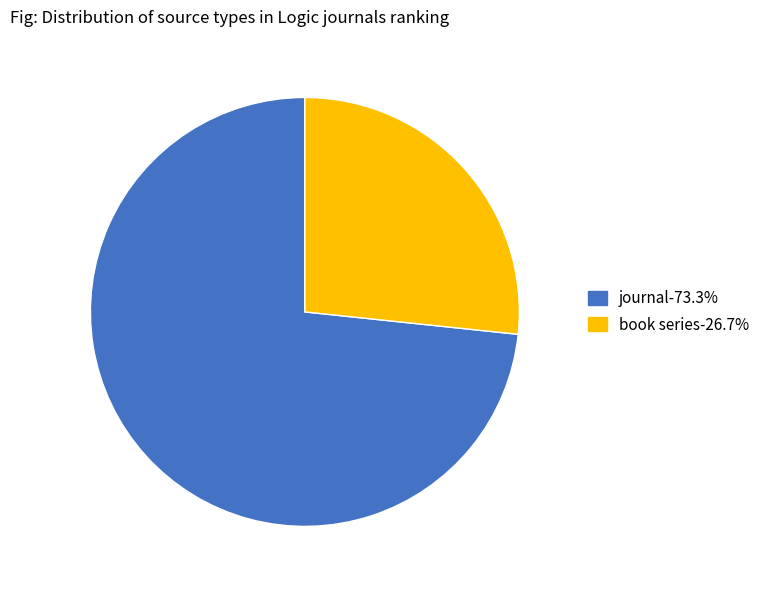

Count the number of slices in the pie.

2